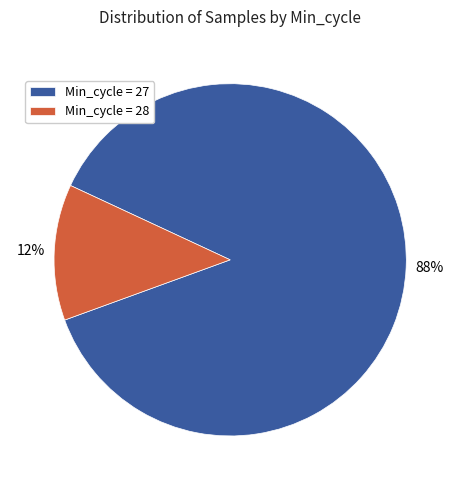

Rank the categories by value from highest to lowest.

Min_cycle = 27, Min_cycle = 28